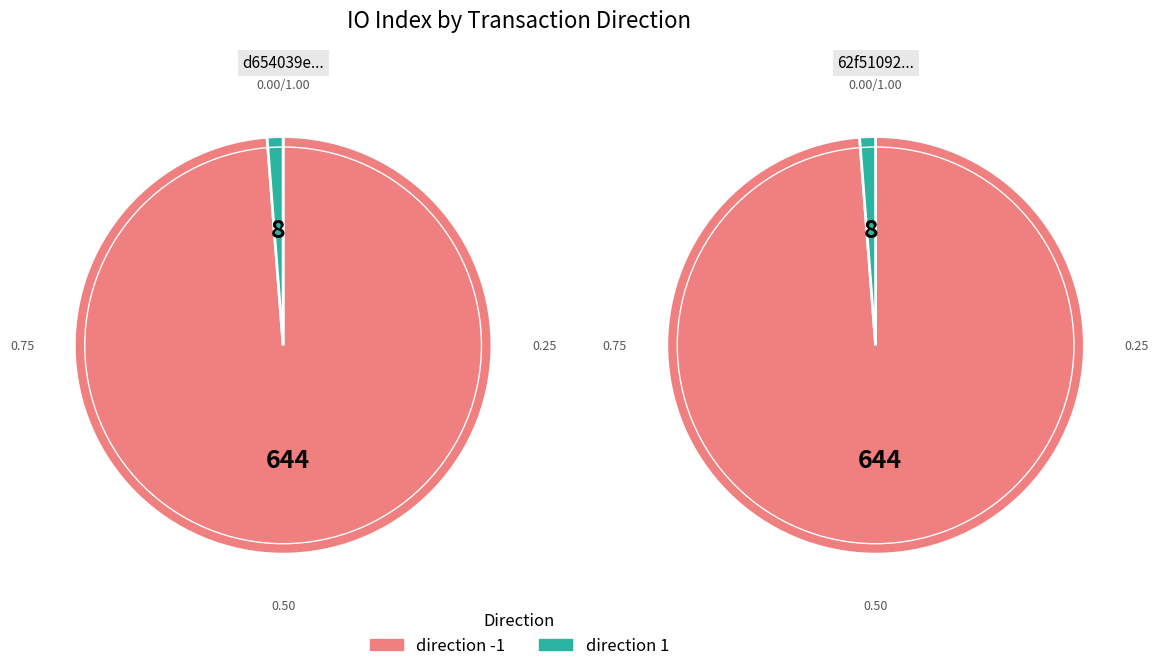

The direction 1 slice represents 1% of the pie. True or false?

True